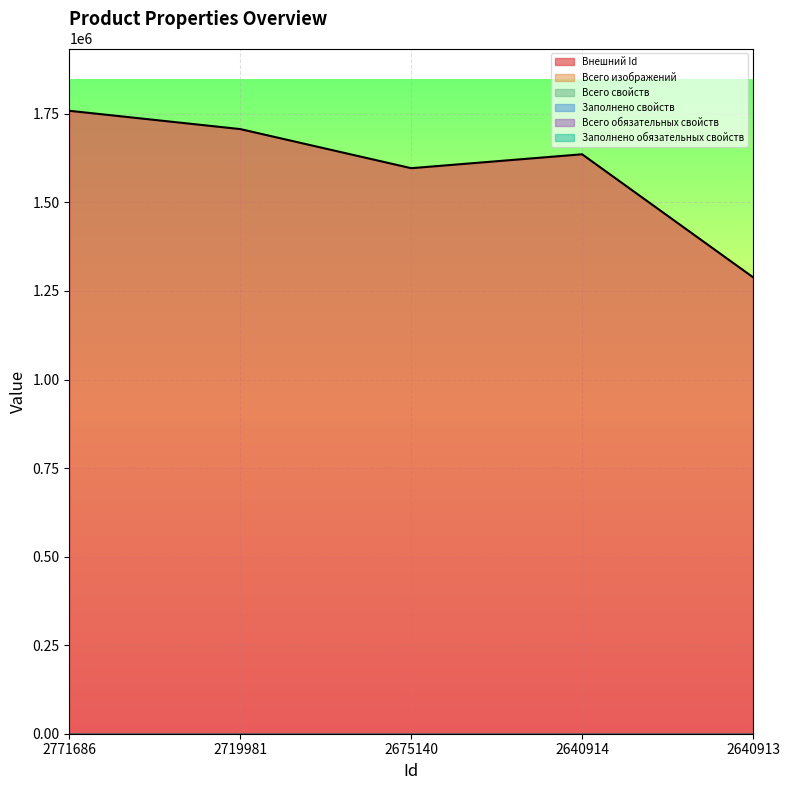

List the series in order of their peak value, highest first.

Внешний Id, Всего изображений, Всего свойств, Заполнено свойств, Всего обязательных свойств, Заполнено обязательных свойств